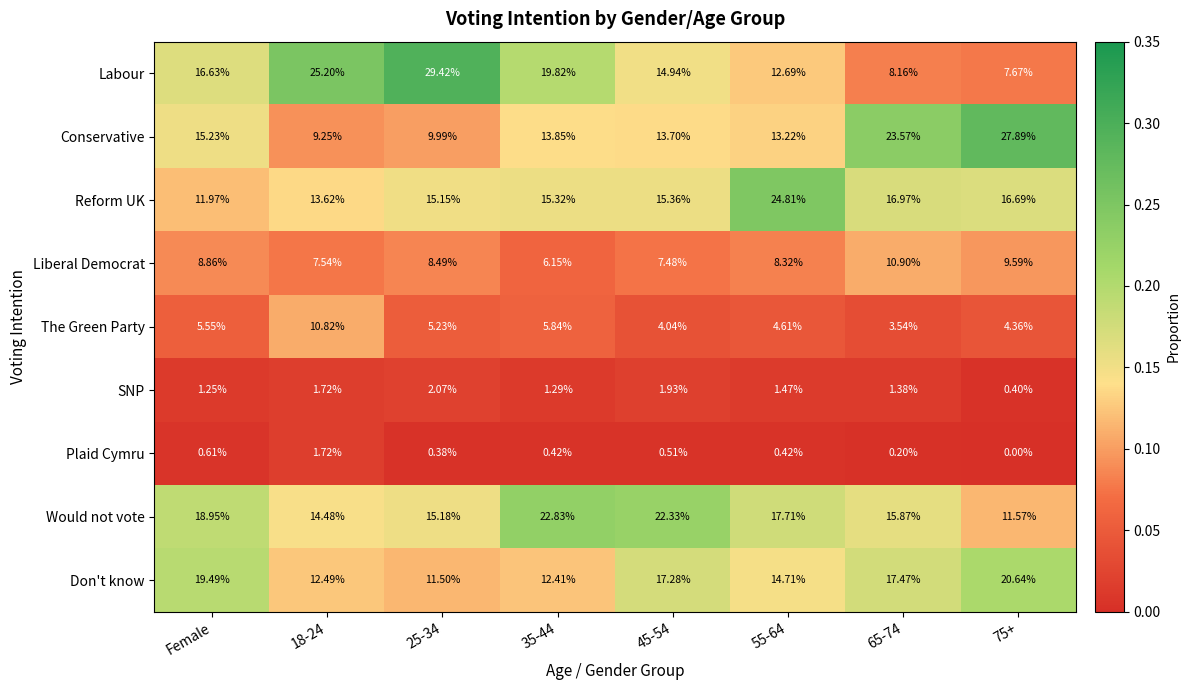

At which label does Labour first exceed 16?

Female